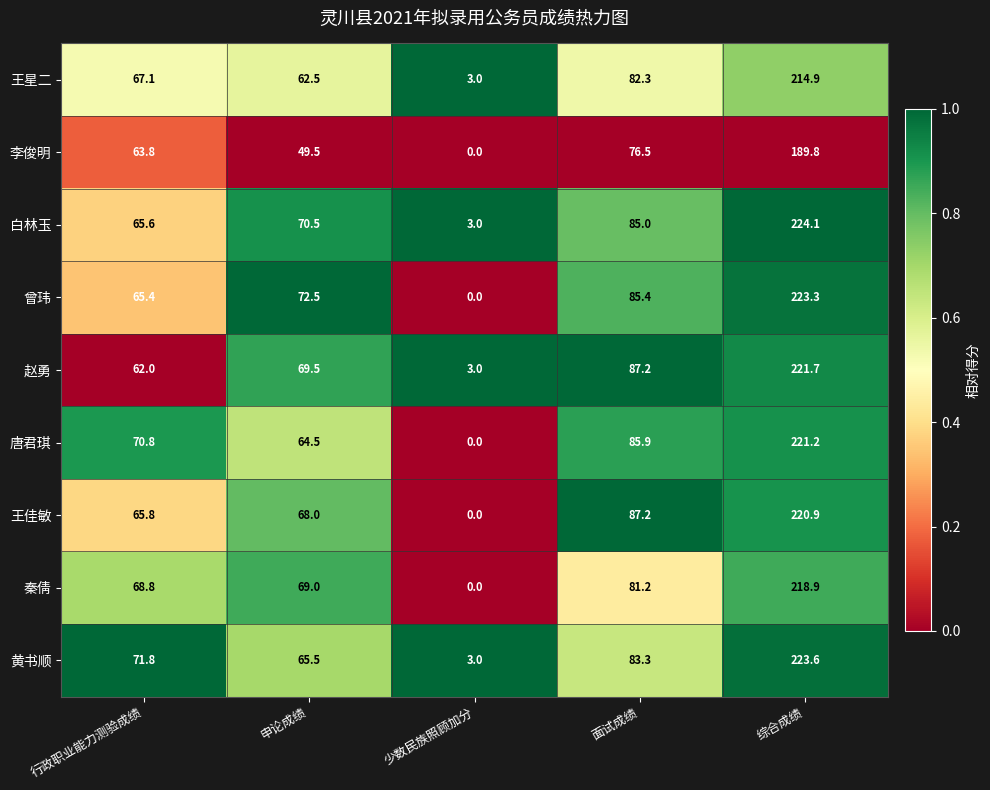

What is the greatest value displayed?

224.1